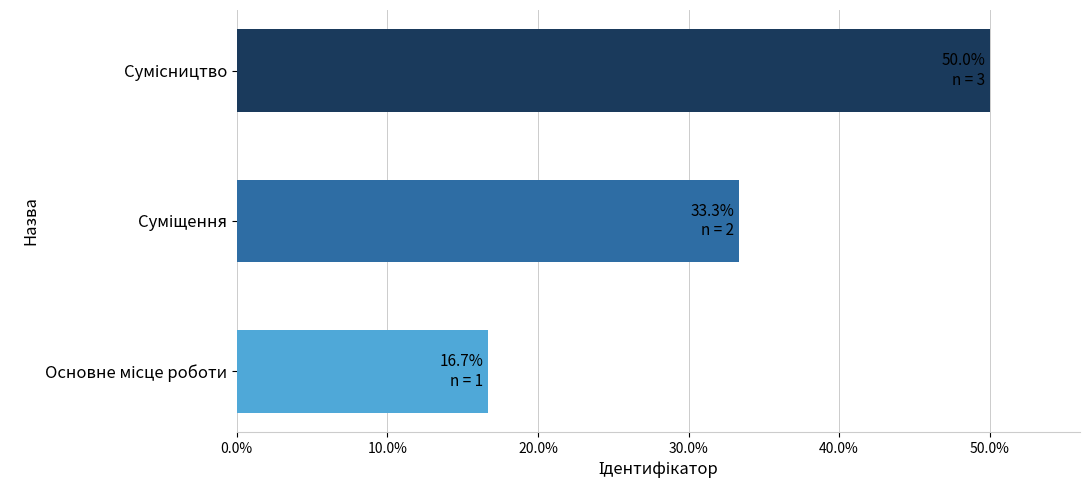

Count the number of data series in this chart.

1